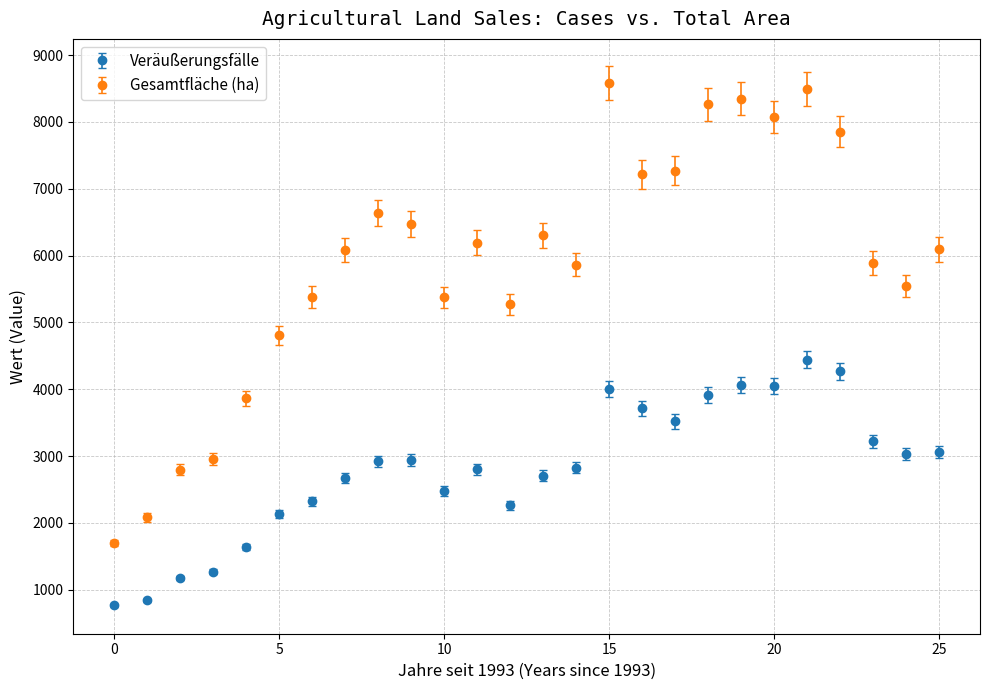

At how many categories does at least one series exceed 7558?

6